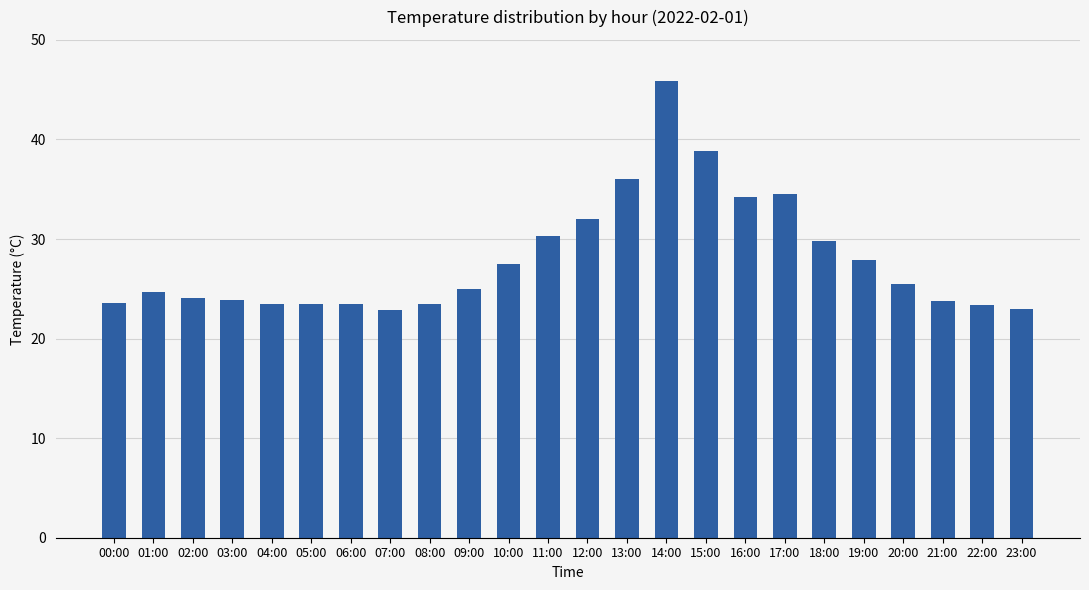

Is it true that the value at 17:00 is 18.8?

False